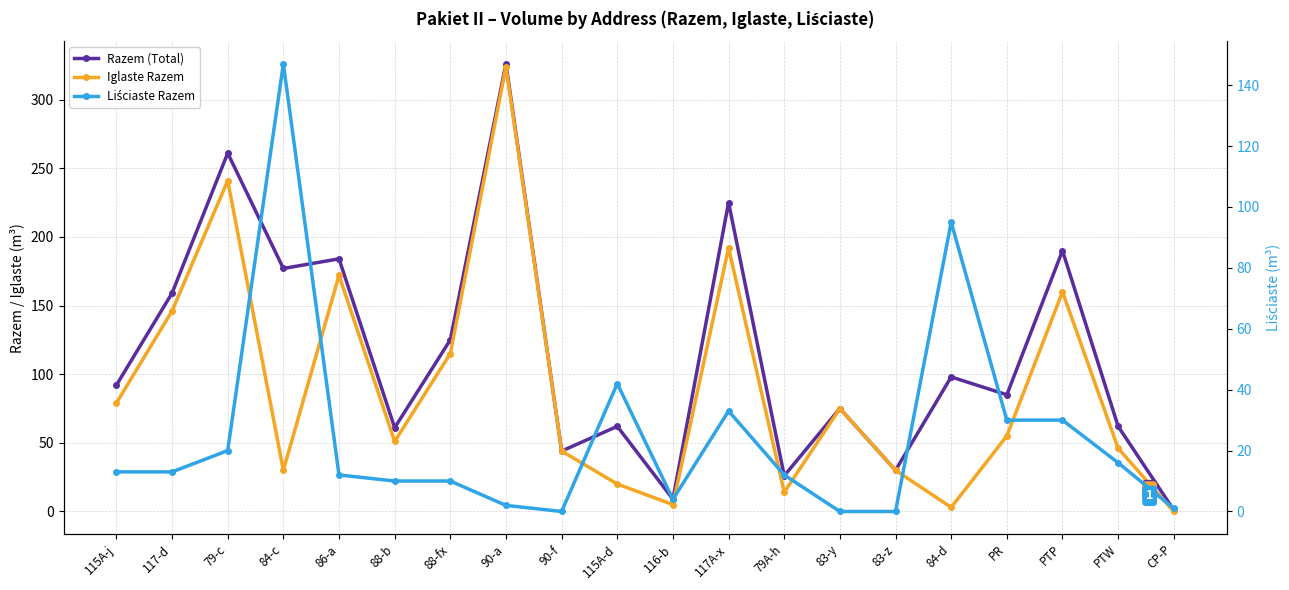

How many values in the Iglaste Razem series are below 55?

10